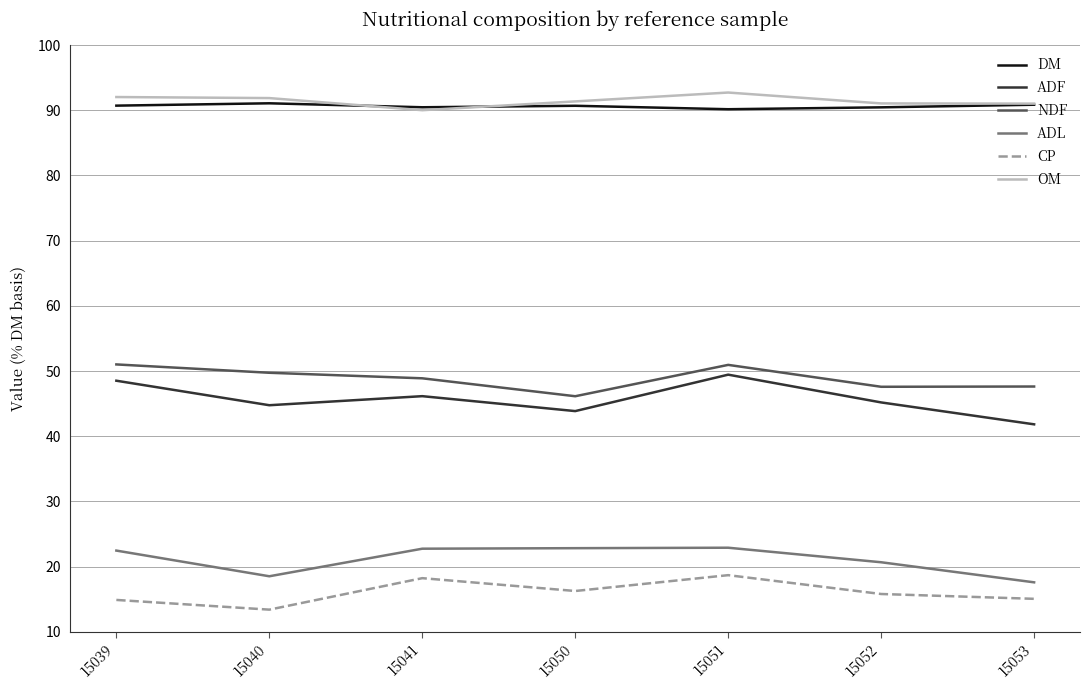

What is the total value across all series at 15053?

303.9